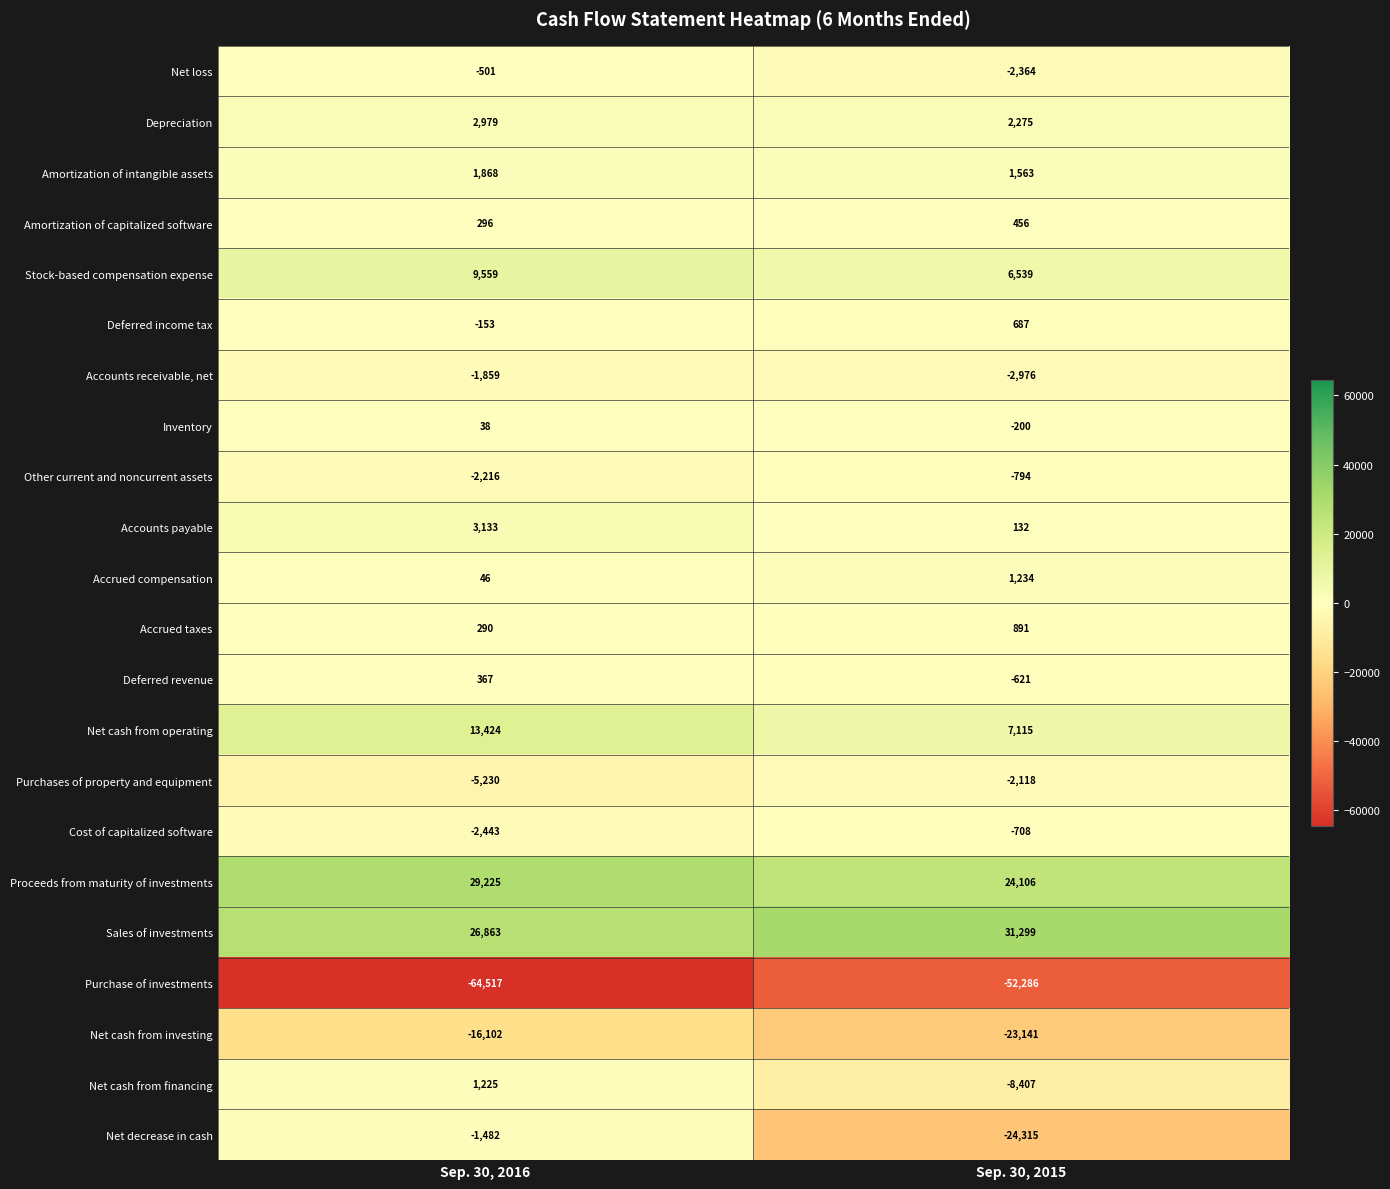

What is the approximate value of Accounts receivable, net at Sep. 30, 2016?

-1859